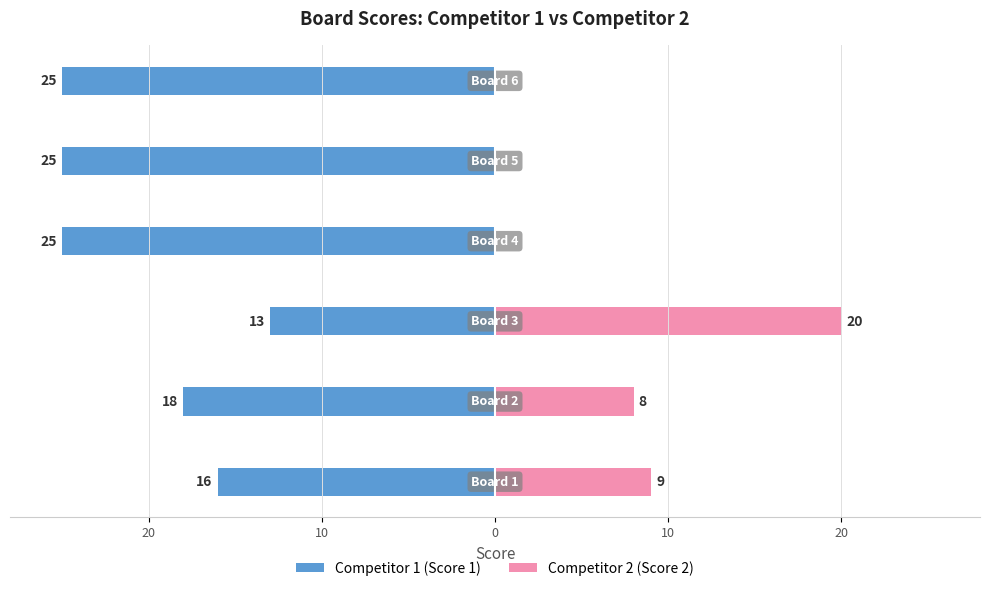

What is the difference between the maximum and minimum values in the Score 2 series?

20